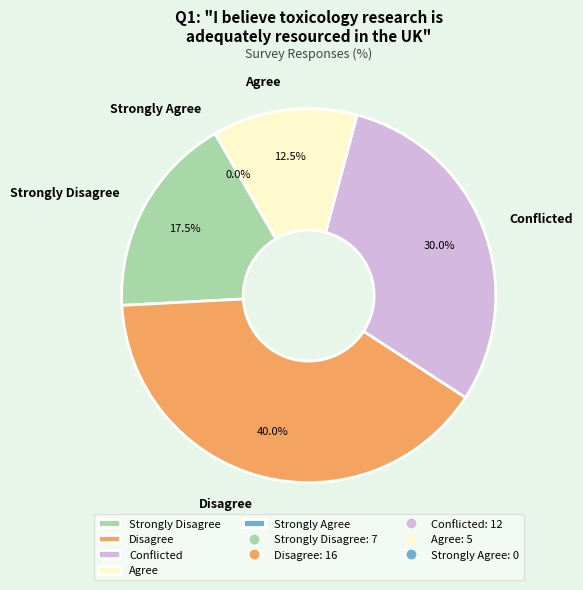

Is it true that Strongly Agree is 19% of the pie?

False